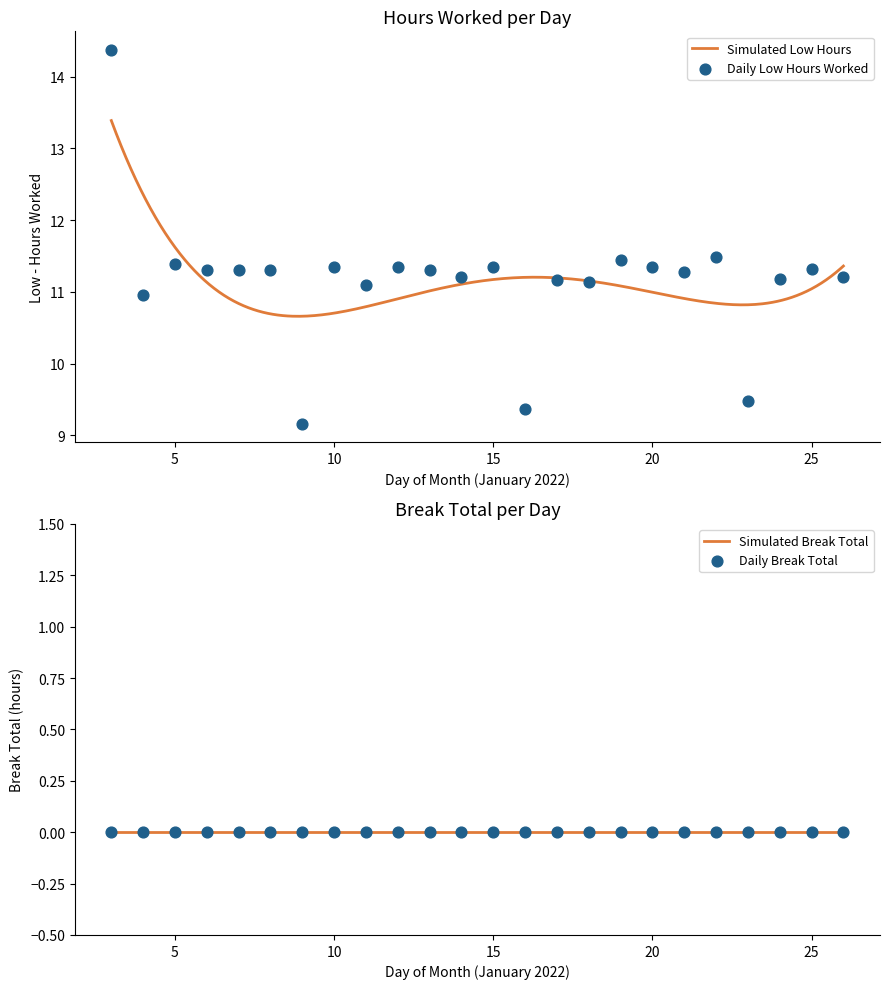

Which has a higher value, 11 or 8?

8